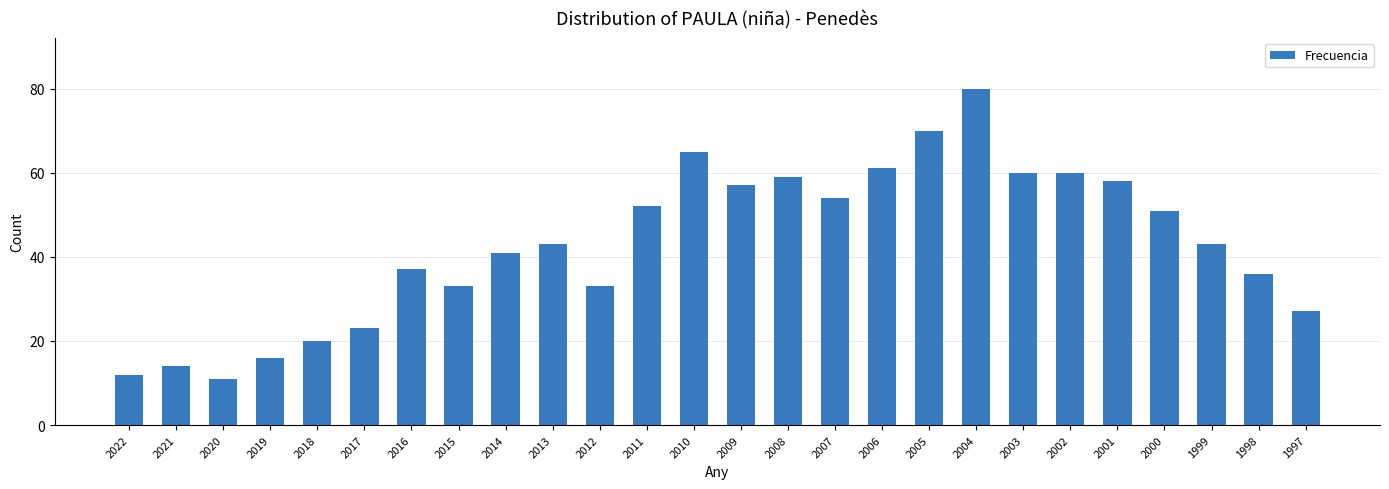

Which has a higher value, 2012 or 2017?

2012